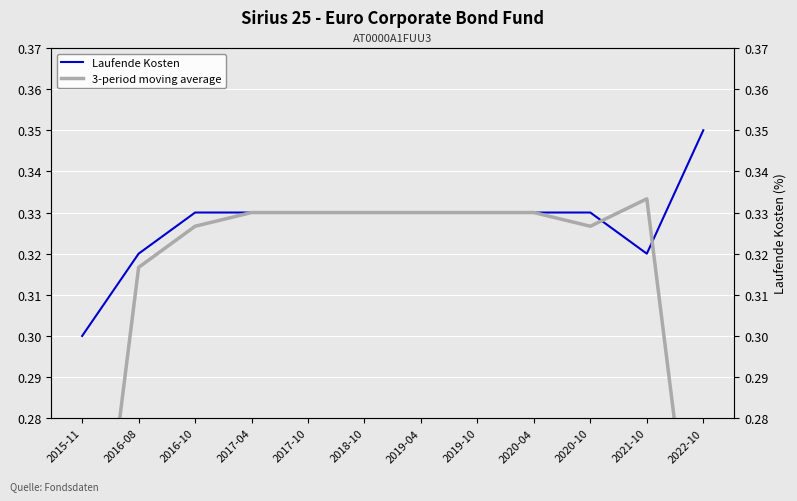

Which category has the lowest value in the 3-period moving average series?

2015-11